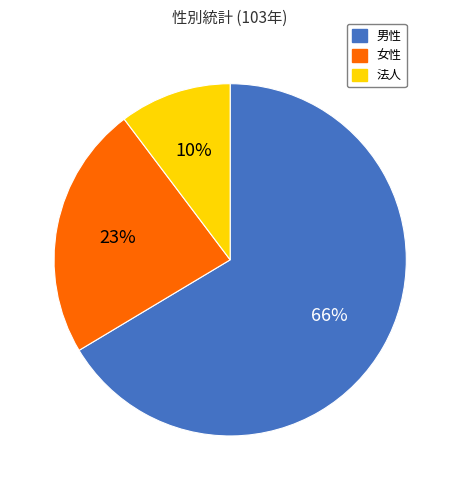

Which has a higher value, 女性 or 法人?

女性